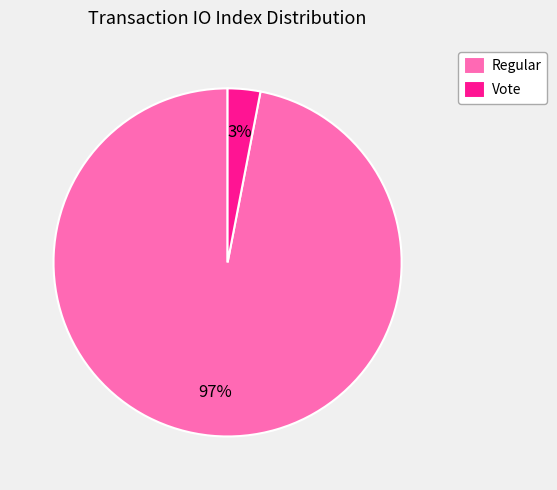

Do Vote and Regular together represent more than half of the pie?

Yes